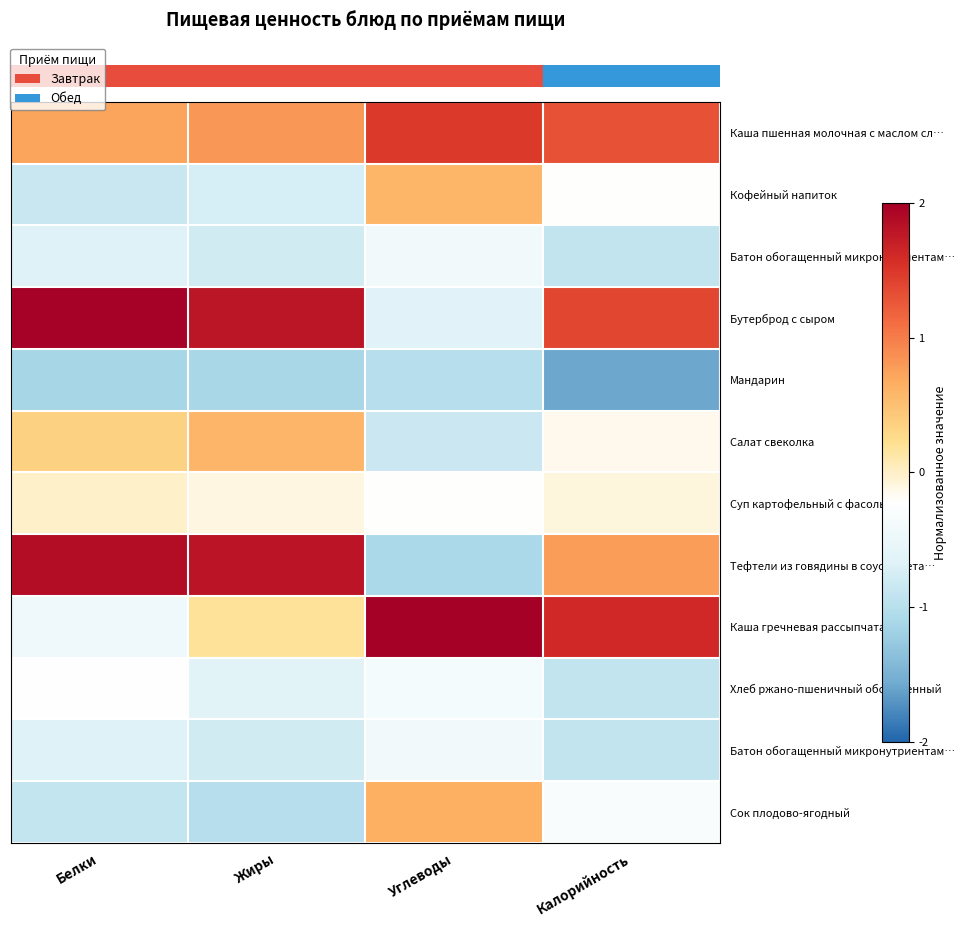

At how many categories does at least one series exceed 0?

4